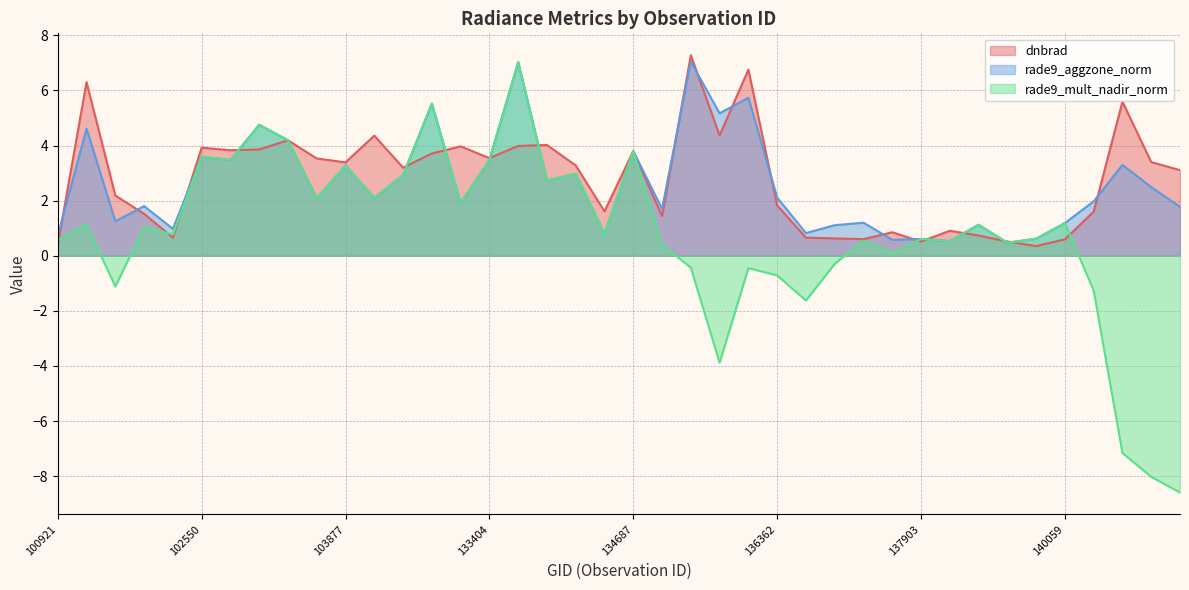

What is the value of the rade9_mult_nadir_norm point at the 39th from the left?

-8.0